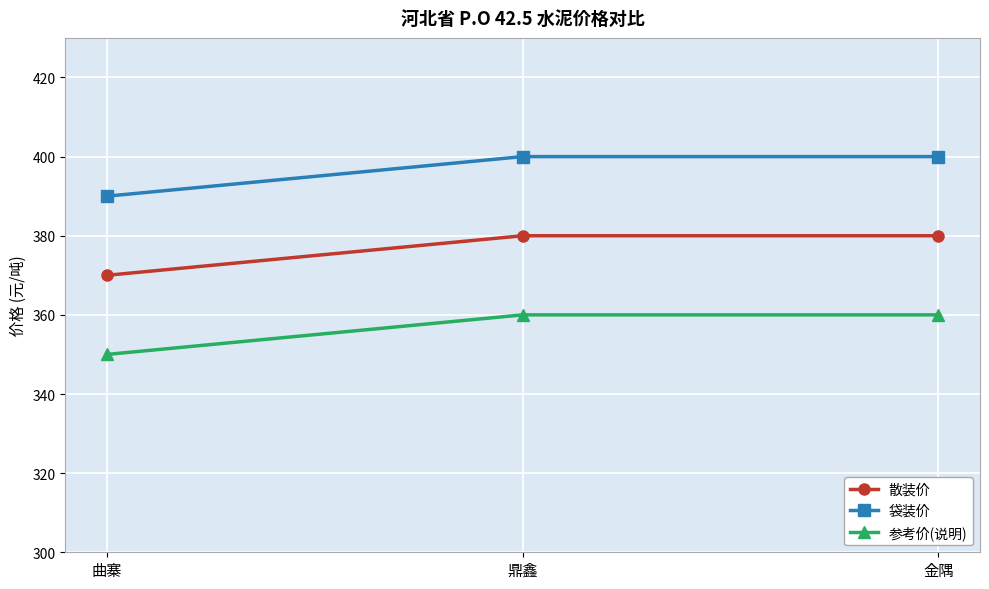

How many lines are shown in the chart?

3